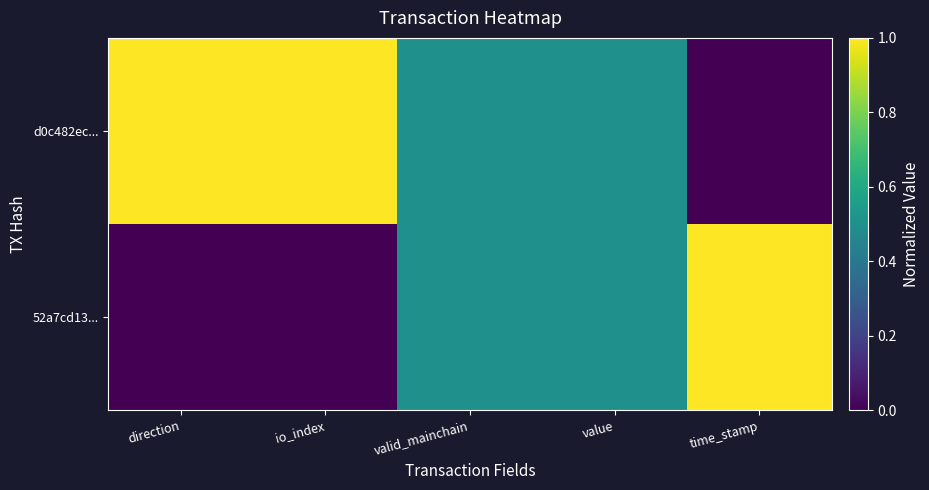

At which category is the sum across all series the highest?

direction